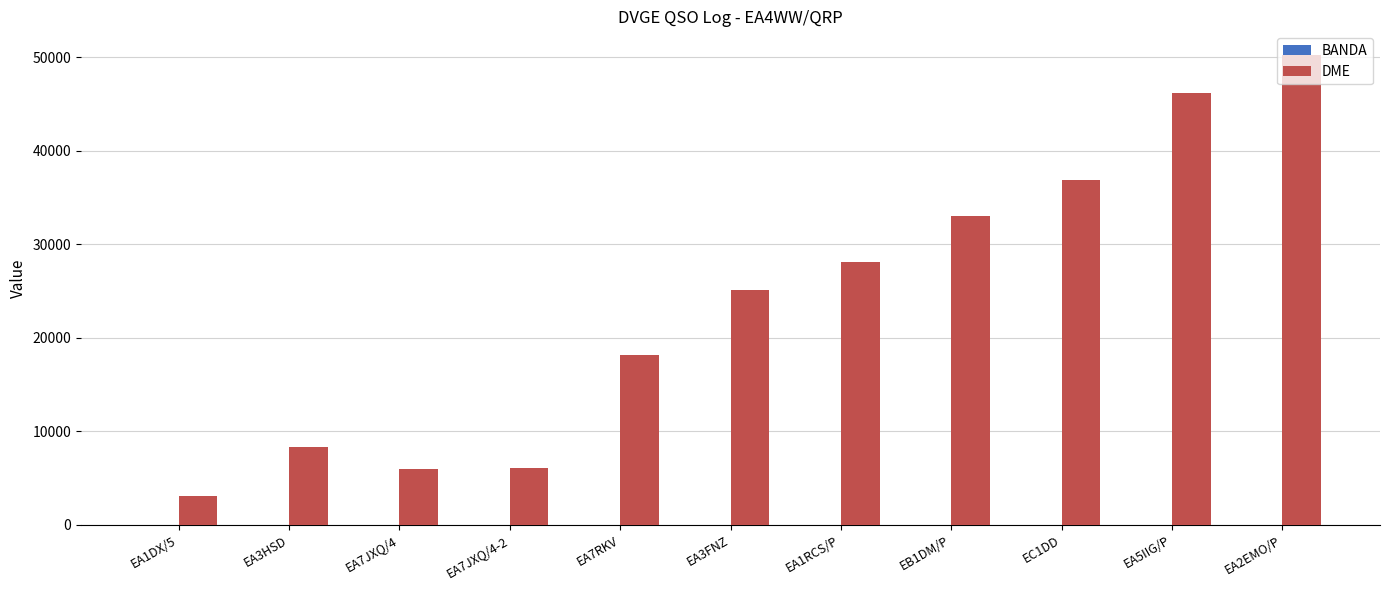

What is the total value across all series at EA3HSD?

8320